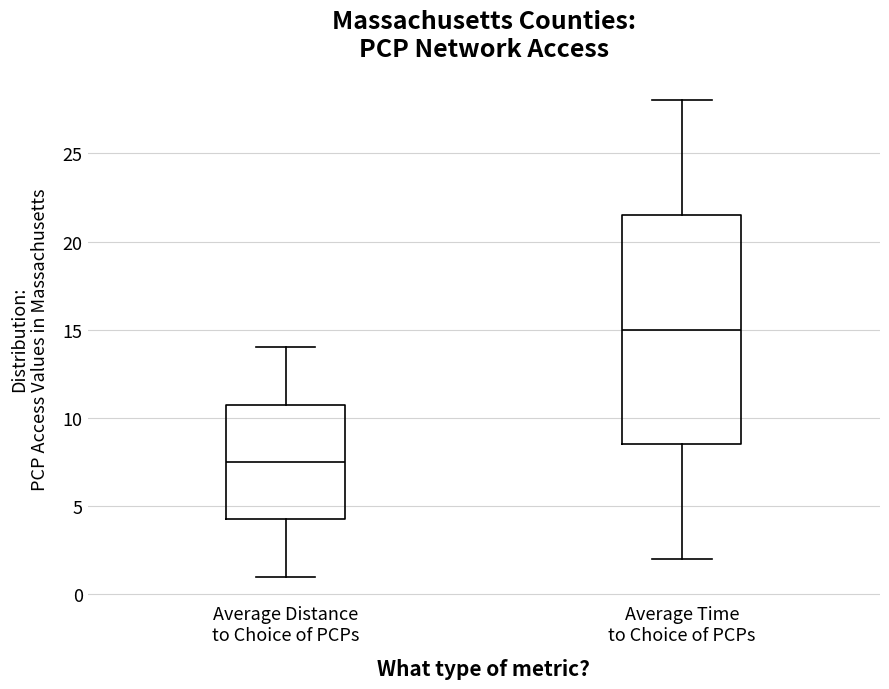

Which box has the lowest median line?

Average Distance to Choice of PCPs